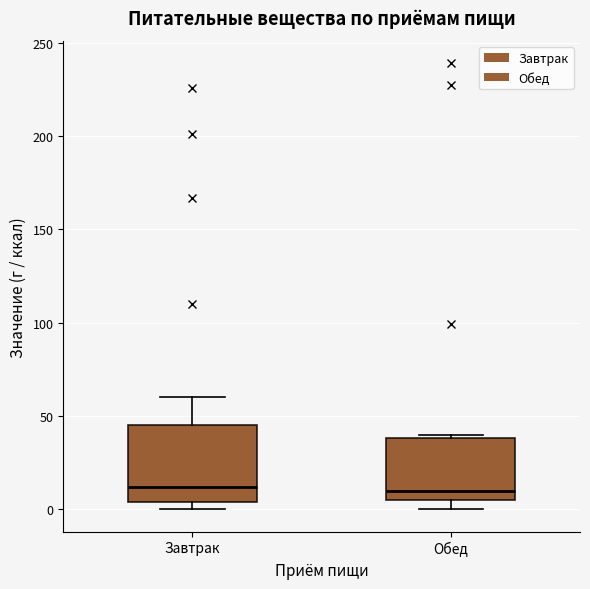

Comparing the boxes themselves (not the whiskers), which one is the tallest?

Завтрак